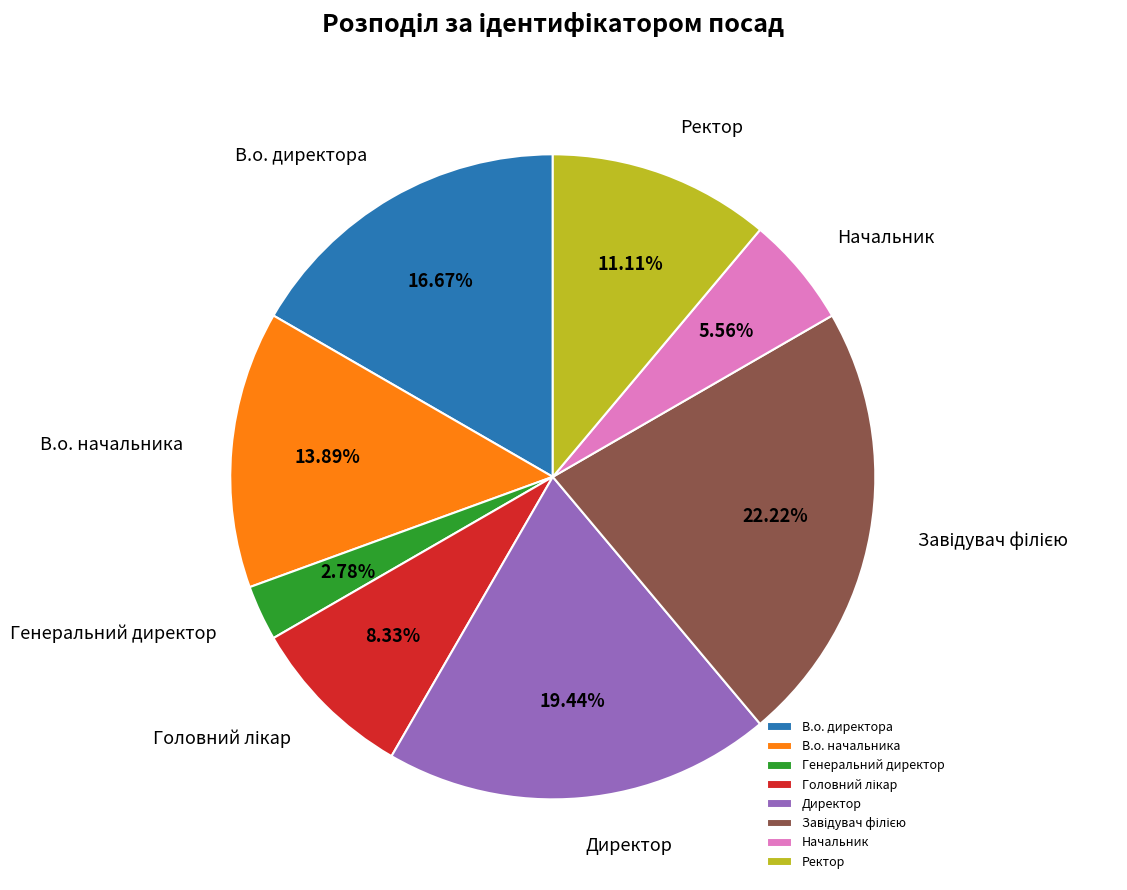

Is there any slice that represents more than half of the pie?

No